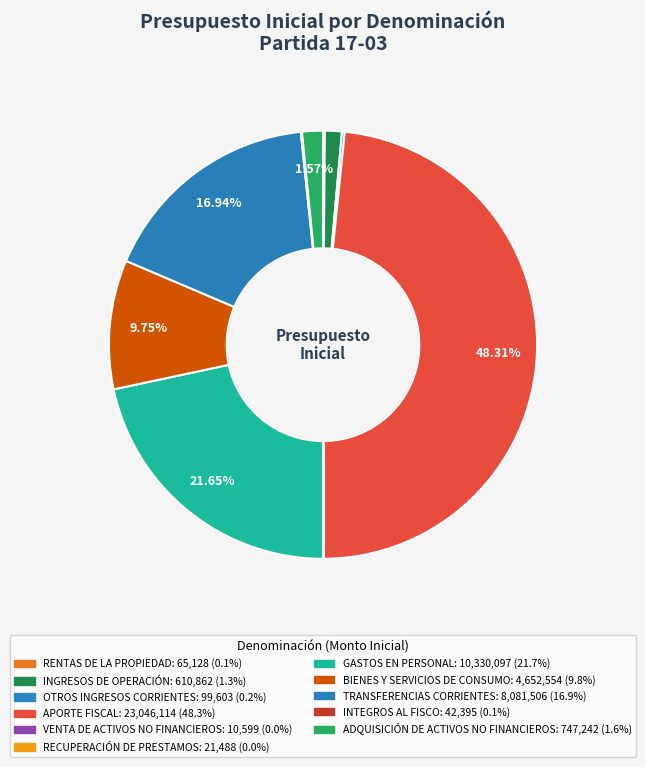

Is there any slice that represents more than half of the pie?

No